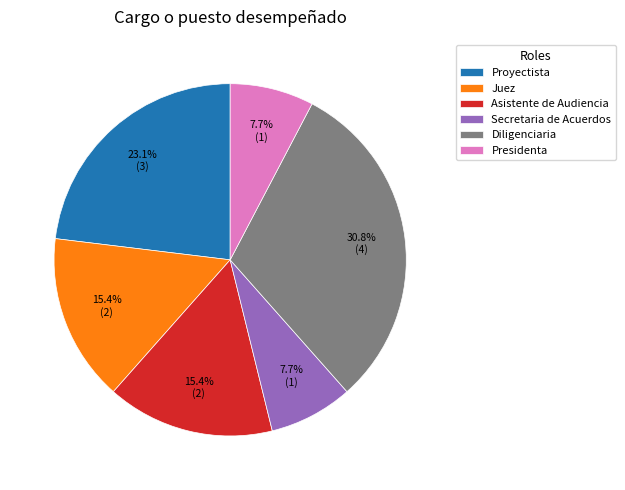

What is the ratio of the value at Proyectista to the value at Presidenta?

3.0